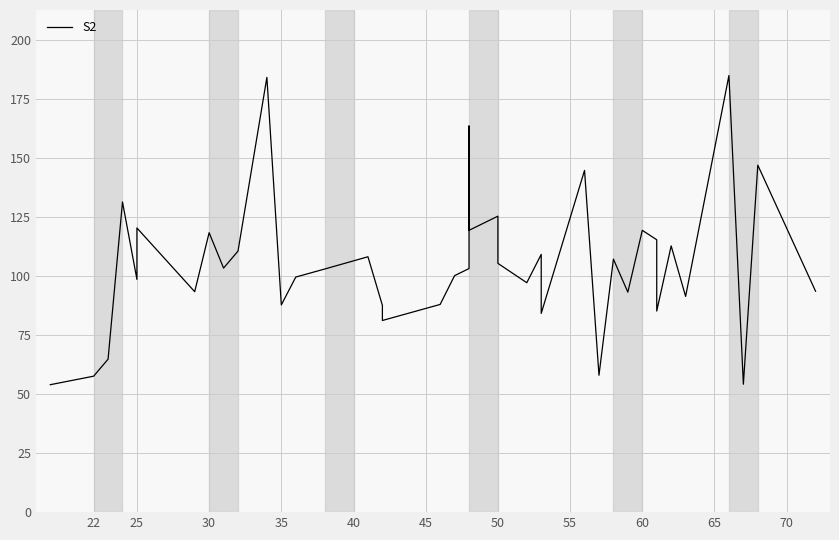

True or false: the data has more than 2 interior local peaks.

True